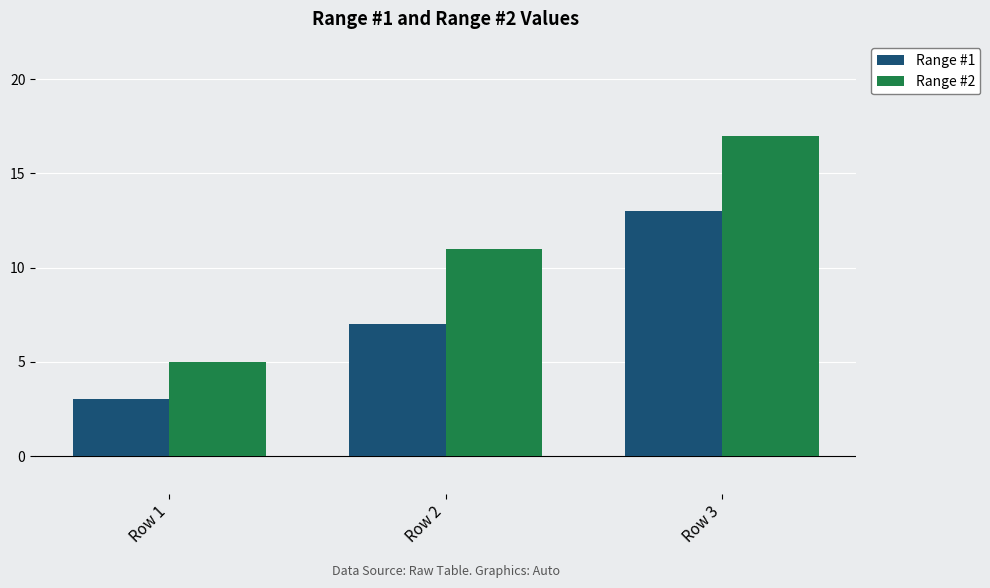

List the series in order of their peak value, highest first.

Range #2, Range #1